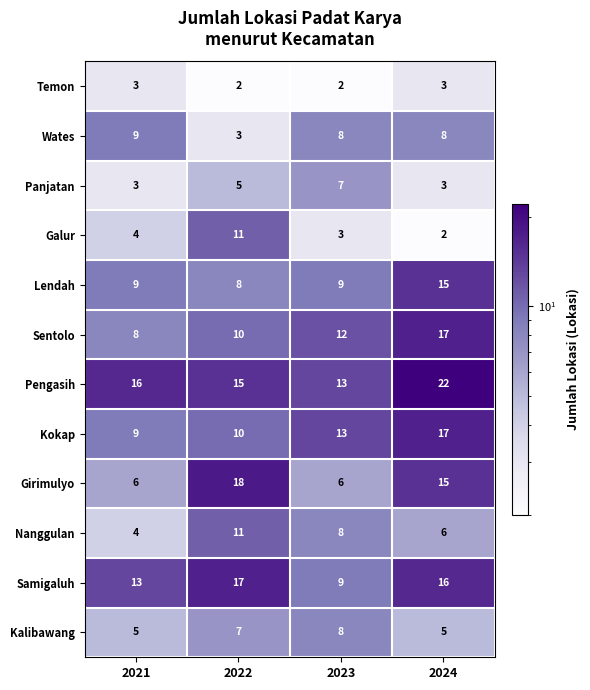

What is the difference between the maximum and minimum values in the Panjatan series?

4